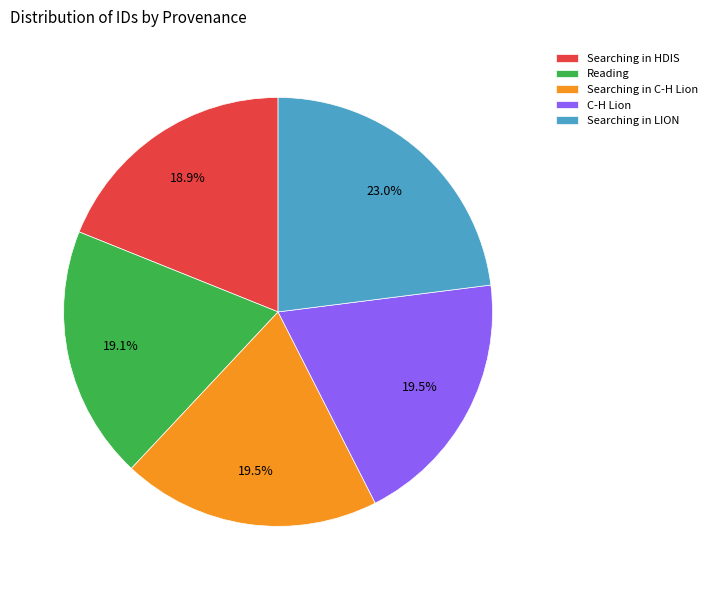

To the nearest percent, what is the combined percentage of Searching in C-H Lion and C-H Lion?

39%